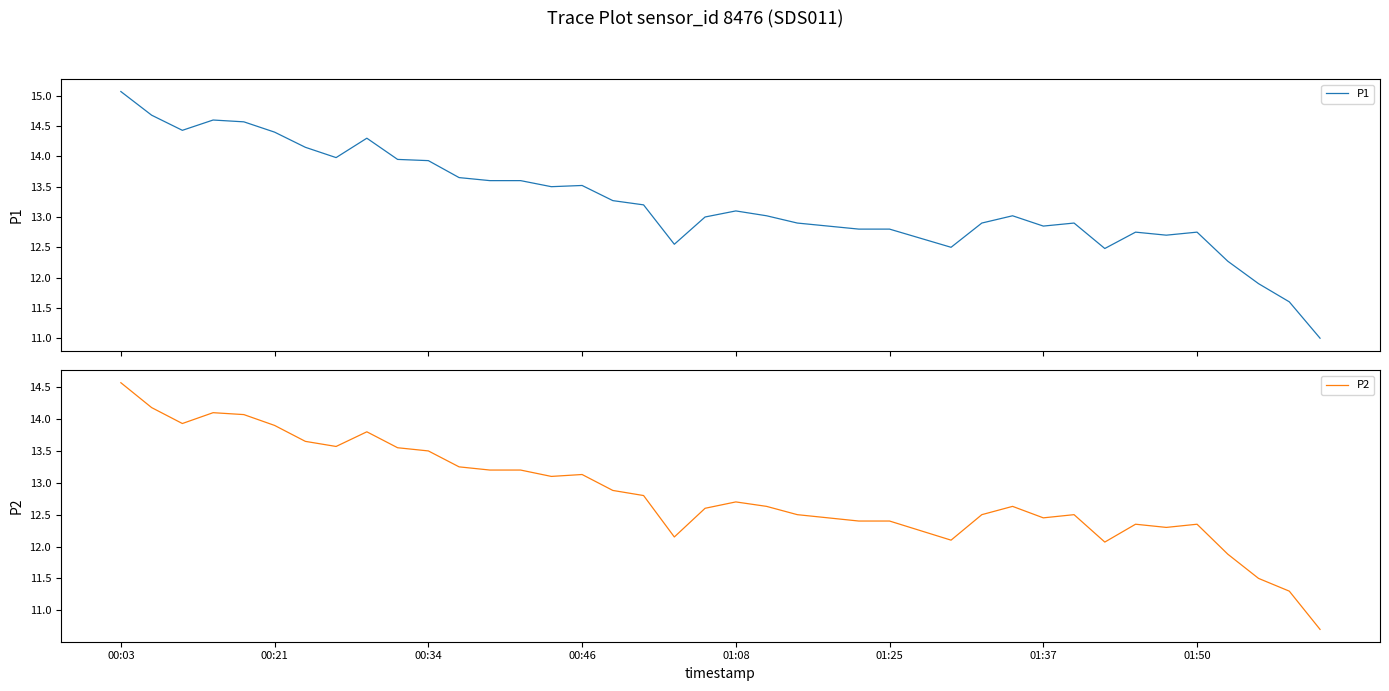

The P2 series shows 24.7 at 00:34. True or false?

False